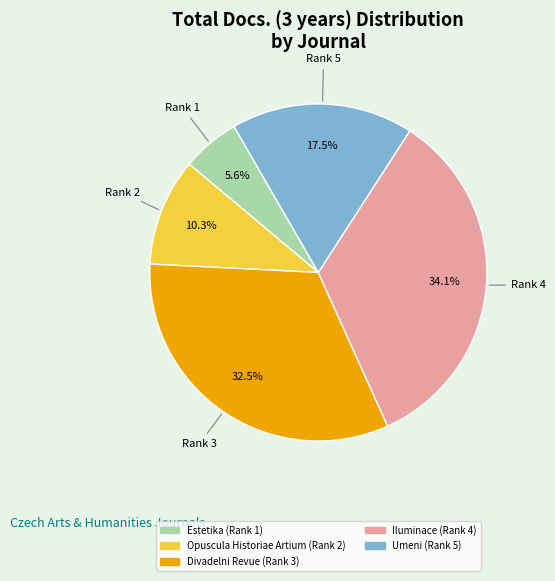

What is the smallest slice in the pie chart?

Estetika (Rank 1)